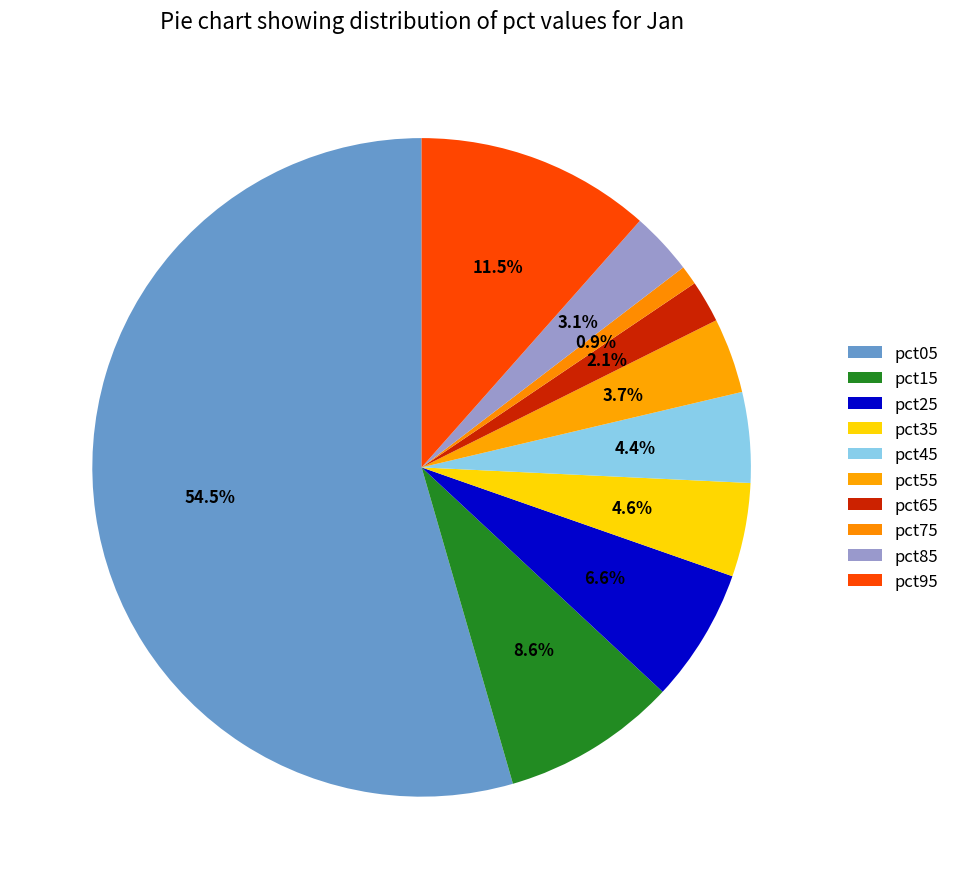

What is the change in value from pct25 to pct55?

-0.1